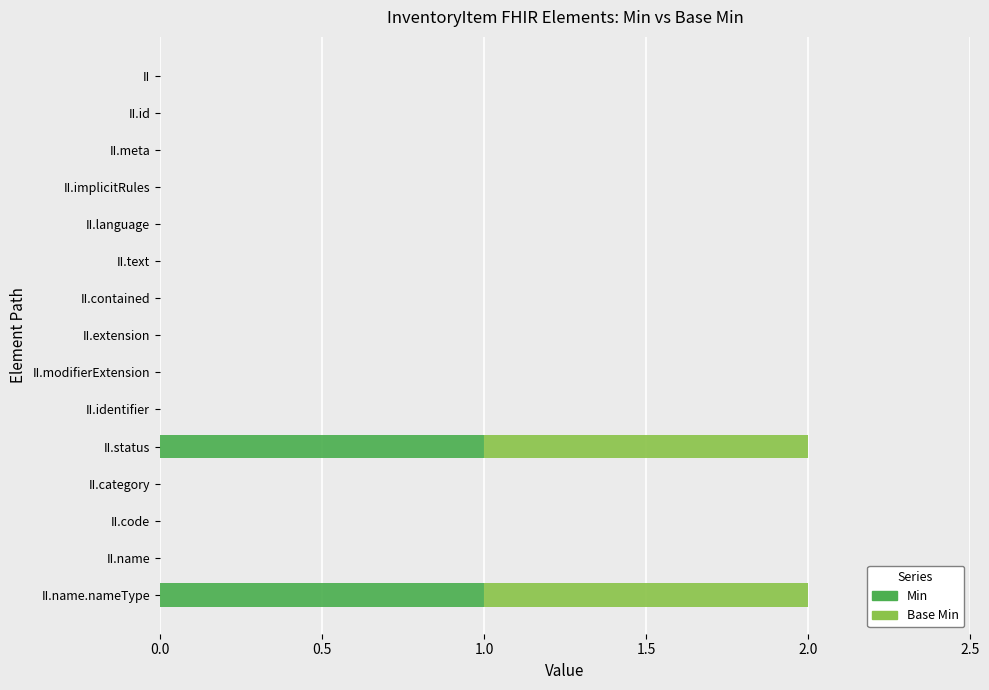

The value of Min at II.category is 0. True or false?

True